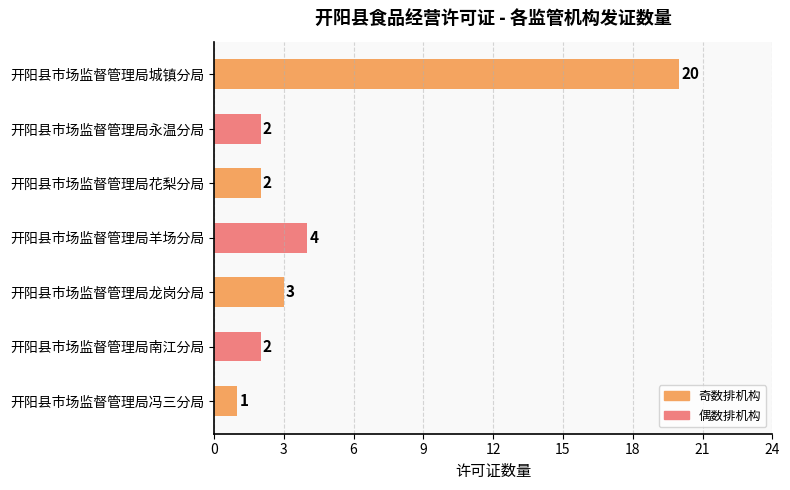

How many categories are shown in the chart?

7